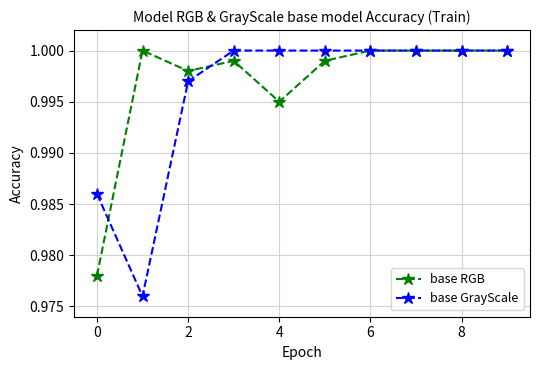

At how many categories does at least one series exceed 0?

10